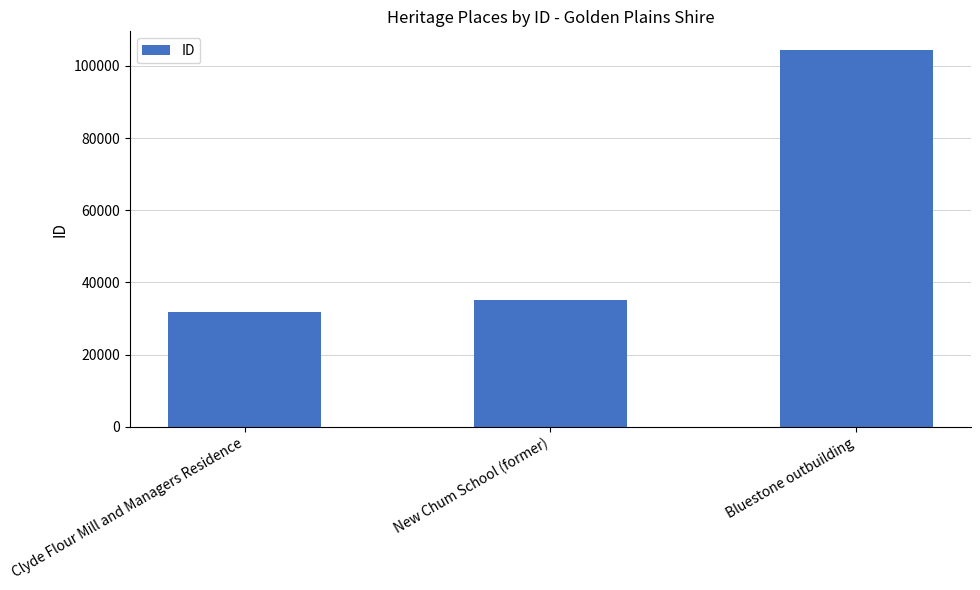

How many data points does each series have?

3